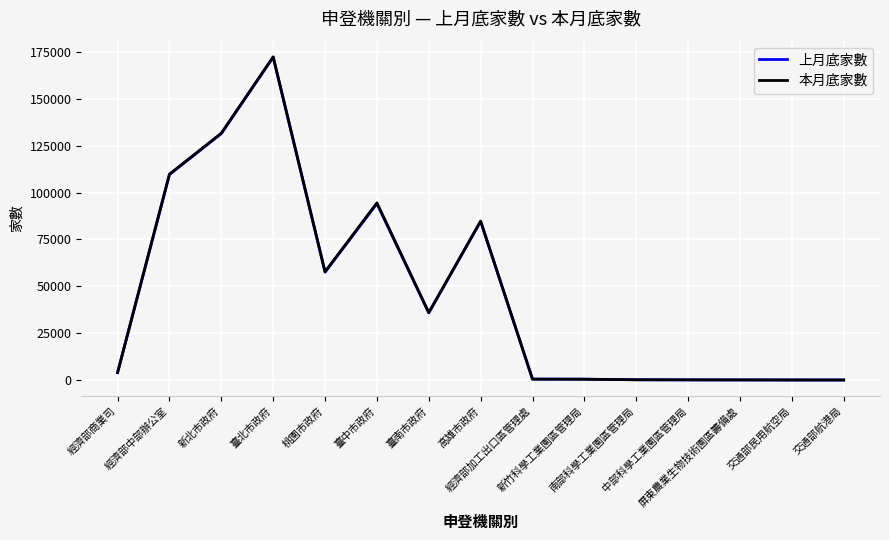

What is the minimum value shown in the chart?

29